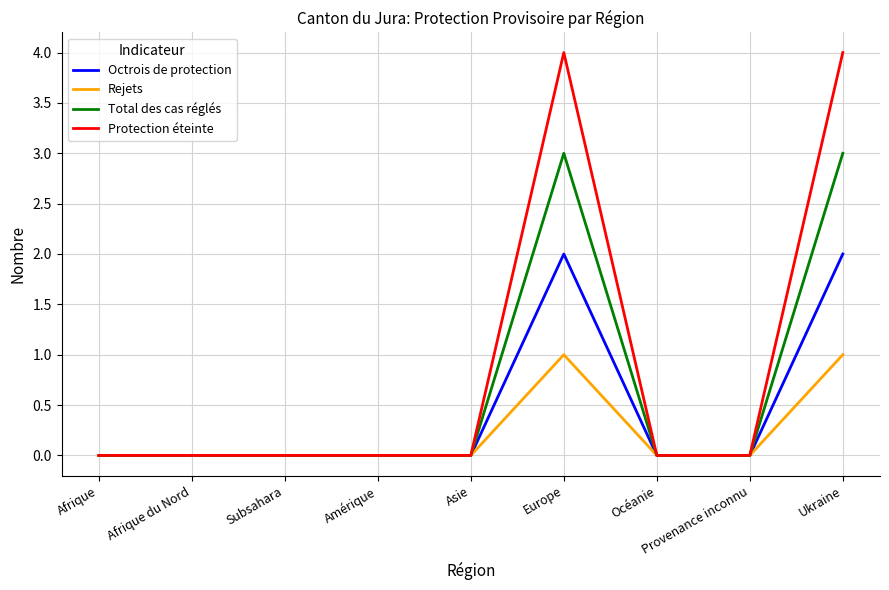

The Octrois de protection series shows 0 at Asie. True or false?

True